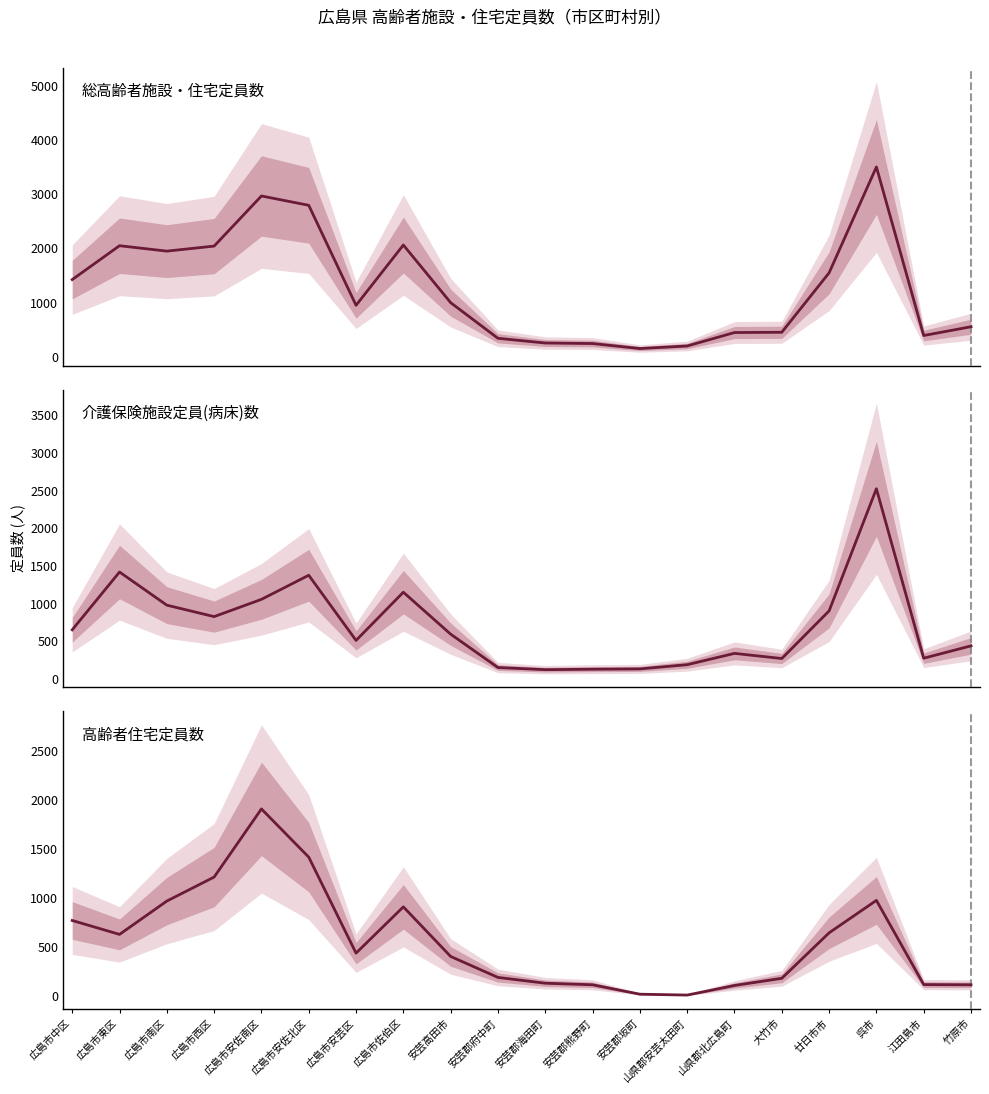

Reading left to right, transcribe all the data shown in this chart.

総高齢者施設・住宅定員数: 1423	2048	1948	2041	2965	2793	949	2061	998	341	254	244	152	199	447	452	1548	3500	392	554
介護保険施設定員(病床)数: 653	1420	980	828	1057	1377	512	1152	595	152	124	130	134	190	340	272	904	2525	276	440
高齢者住宅定員数: 770	628	968	1213	1908	1416	437	909	403	189	130	114	18	9	107	180	644	975	116	114